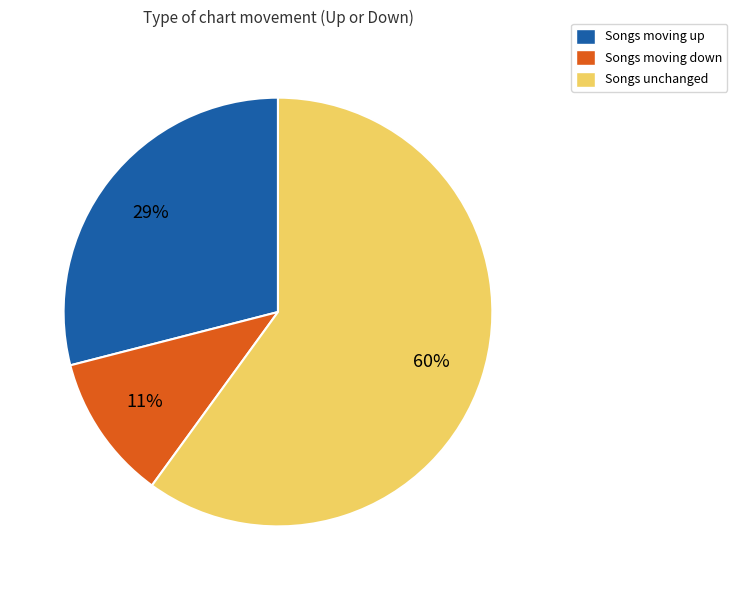

To the nearest percent, what is the average slice percentage?

33%